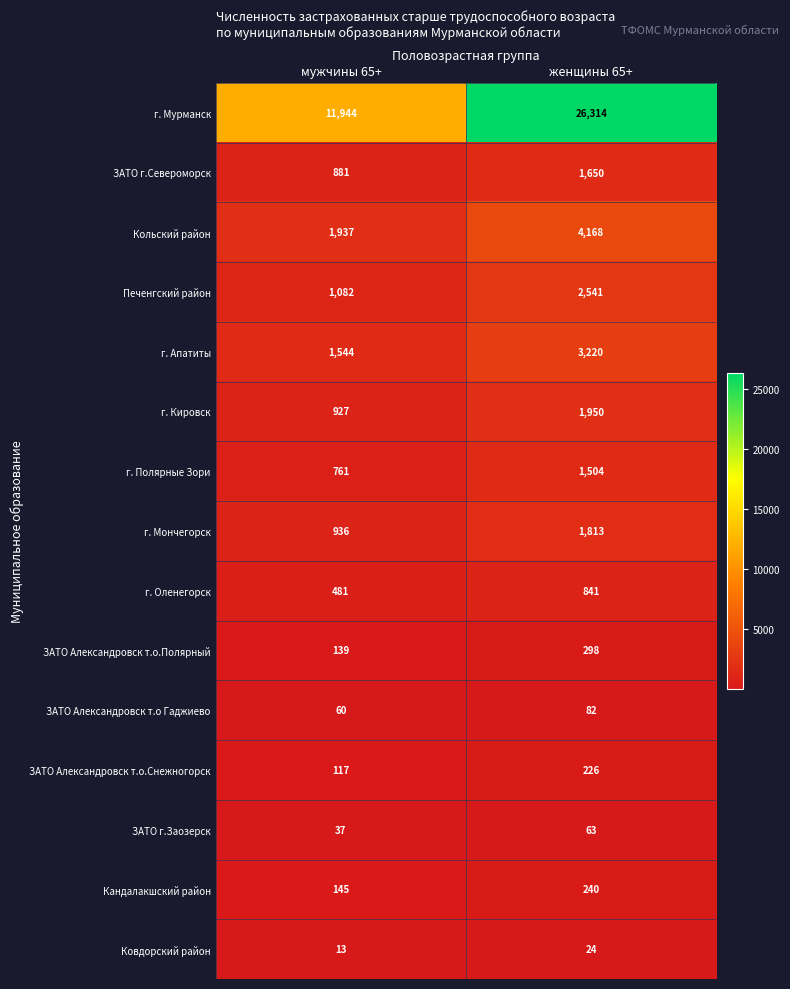

How many distinct data groups are displayed?

15